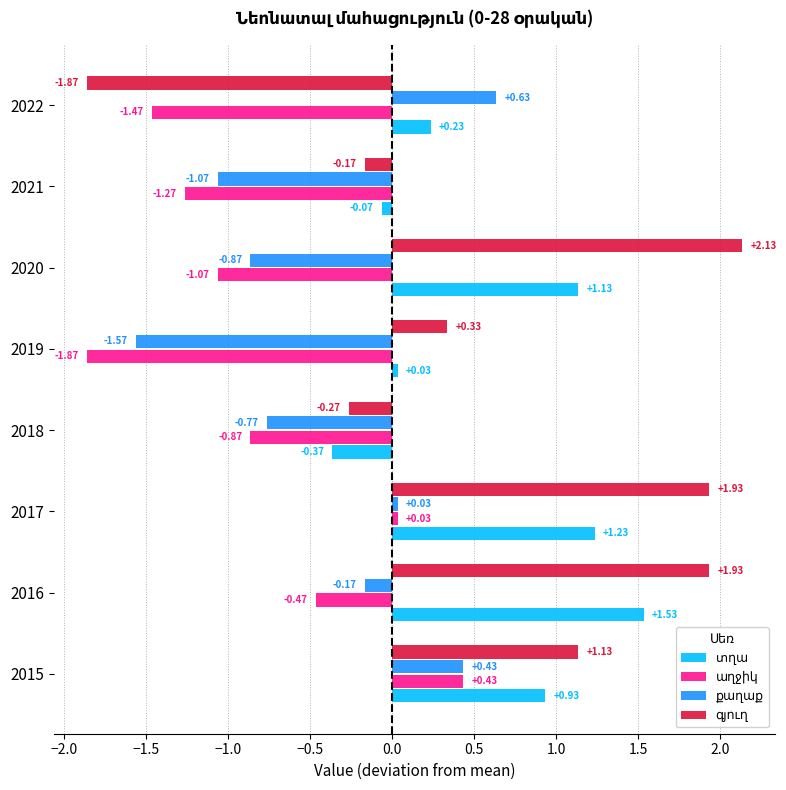

At how many categories does at least one series exceed -1?

8